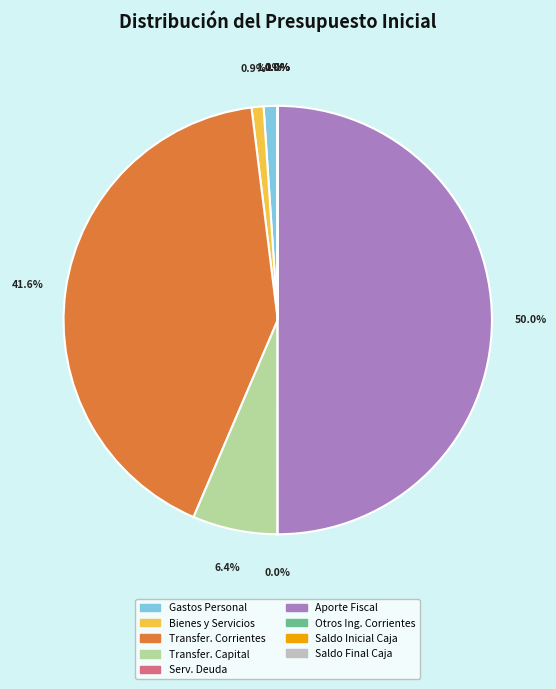

Combined, do Aporte Fiscal and Transfer. Corrientes account for over 50%?

Yes